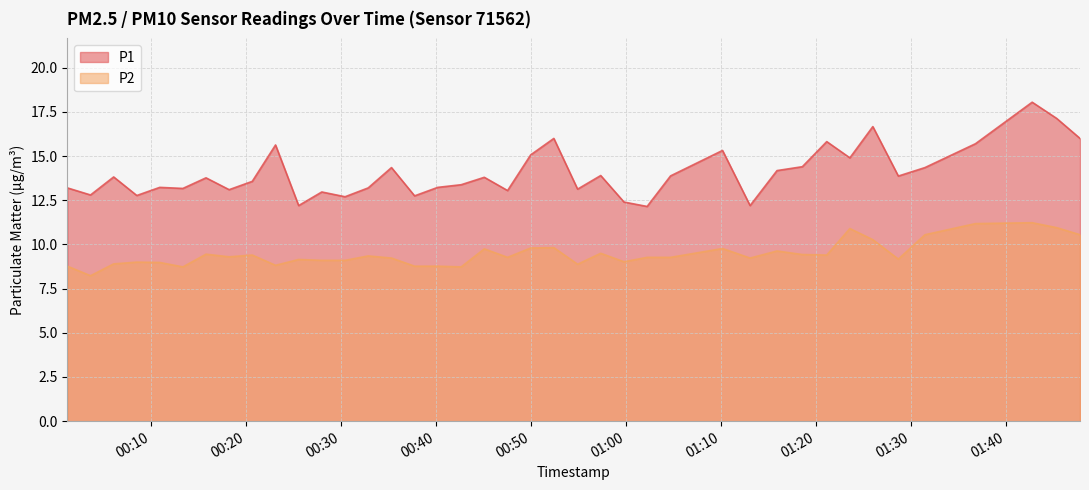

Does the chart display data point markers on the line(s)?

No